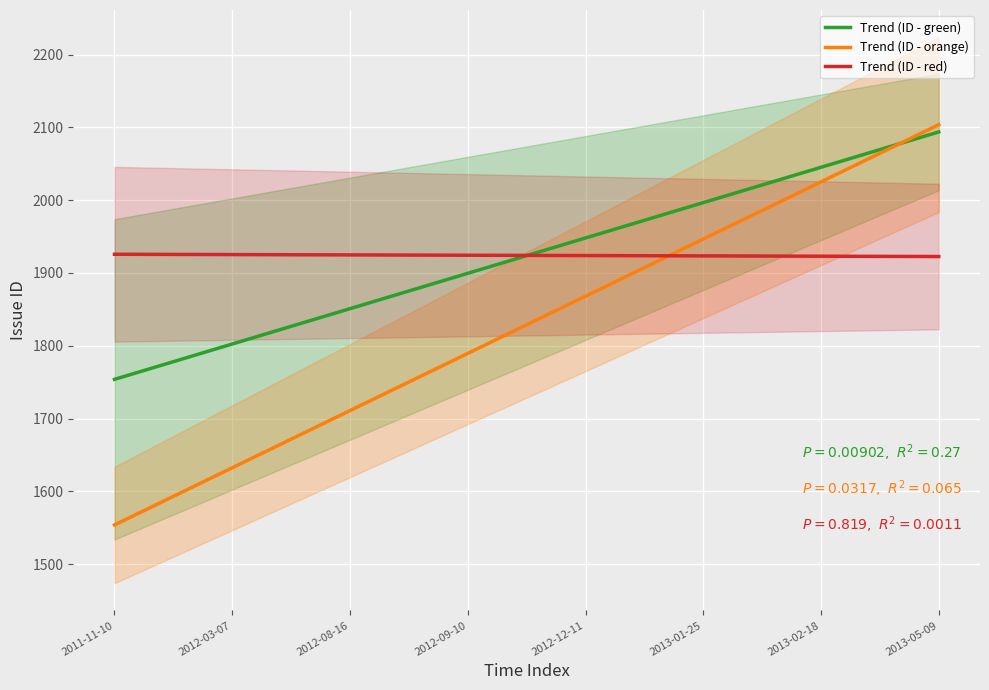

The Trend (ID - orange) series shows 676.5 at 2013-02-18. True or false?

False